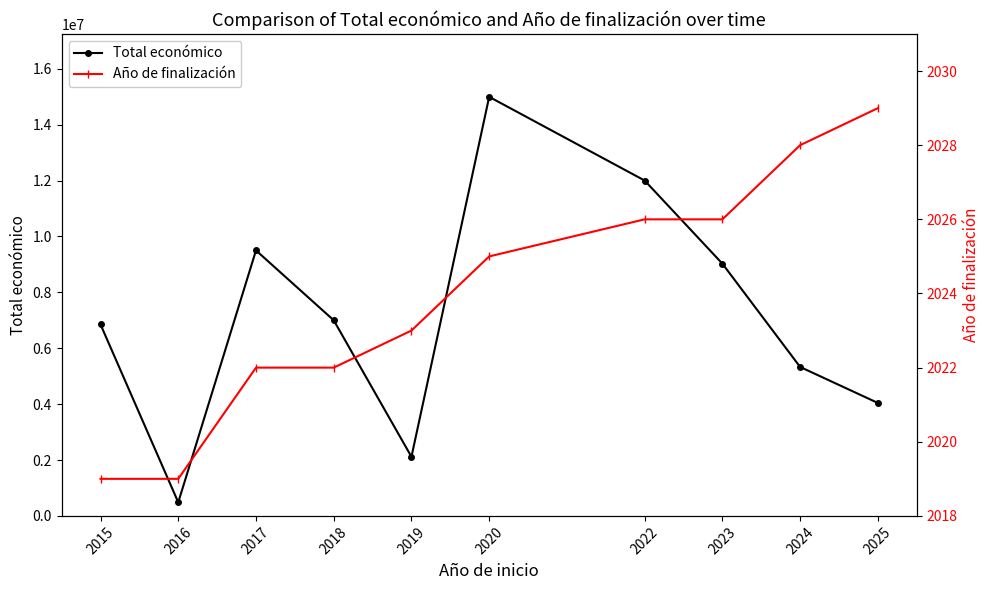

At which label is Año de finalización closest to 2024?

2019